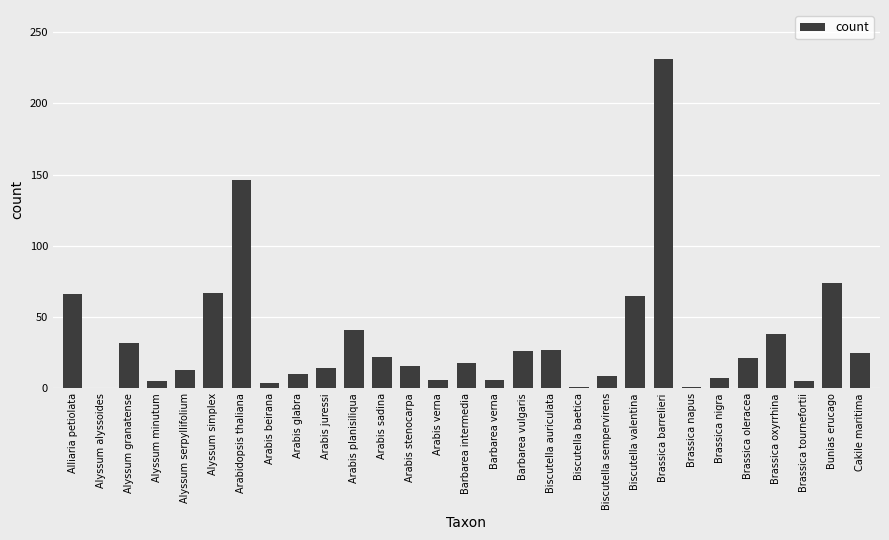

How many distinct data groups are displayed?

1